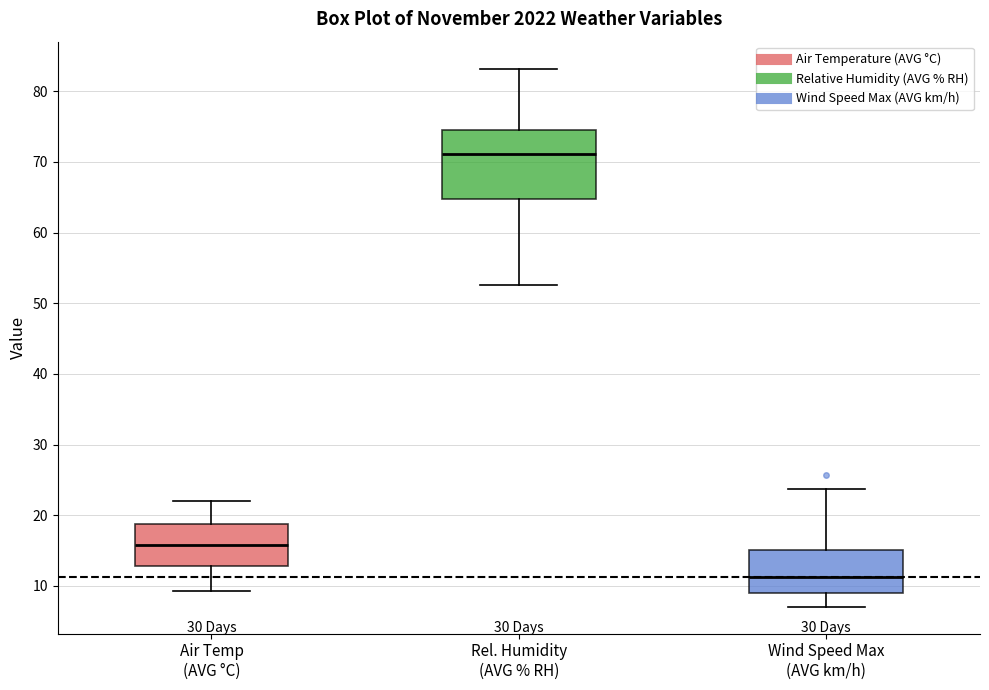

Which box has the lowest median line?

Wind Speed Max (AVG km/h)